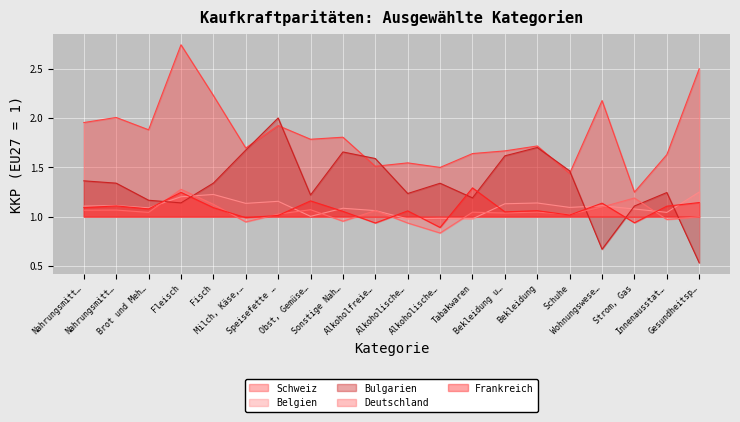

Which series has the widest spread of values?

Schweiz